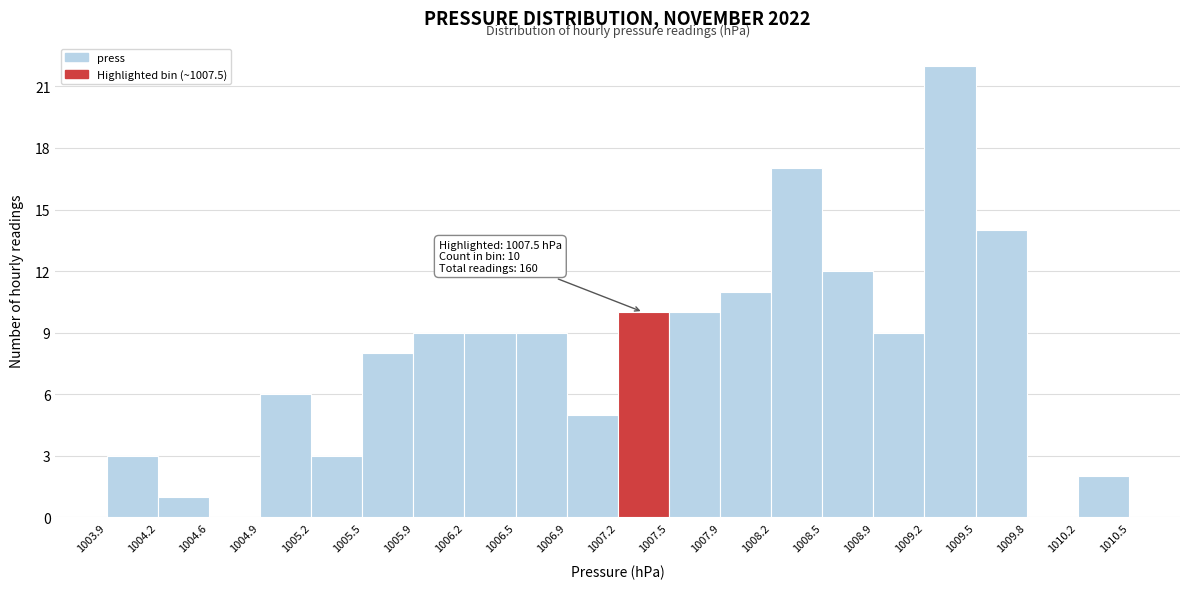

Which range on the x-axis has the tallest bar?

1009.2 to 1009.5